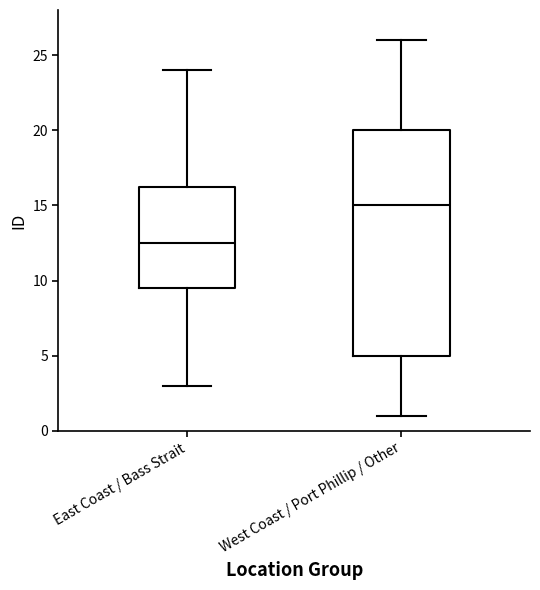

Reading left to right, transcribe this box plot: for each box, give where its median line is, the range the box spans, and where its two whiskers end, as read against the y-axis. The values are not printed on the chart, so give them approximately, as read against the axis.

East Coast / Bass Strait: median 12.5, box 9.5 to 16.5, whiskers 3.0 to 24.0
West Coast / Port Phillip / Other: median 15.0, box 5.0 to 20.0, whiskers 1.0 to 26.0